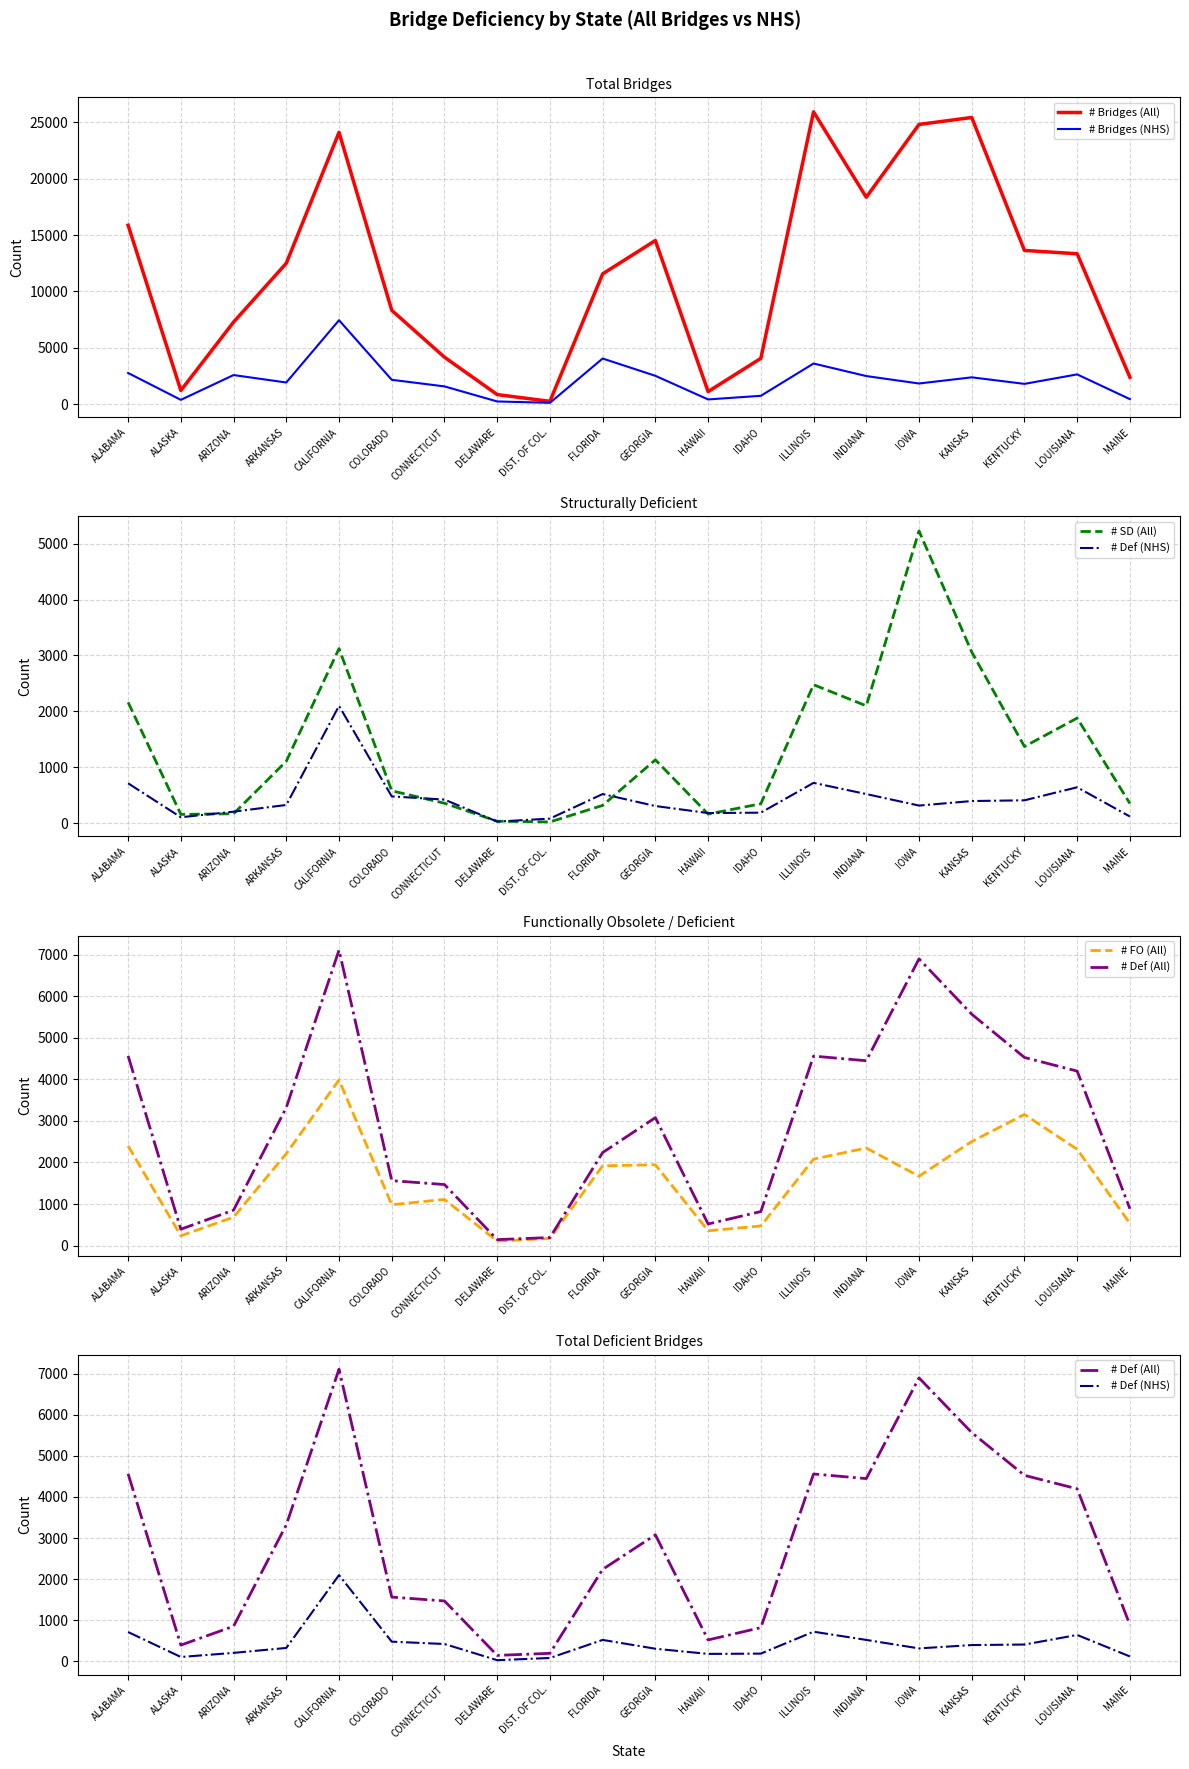

Is it true that # SD (All) equals 5227 at IOWA?

True